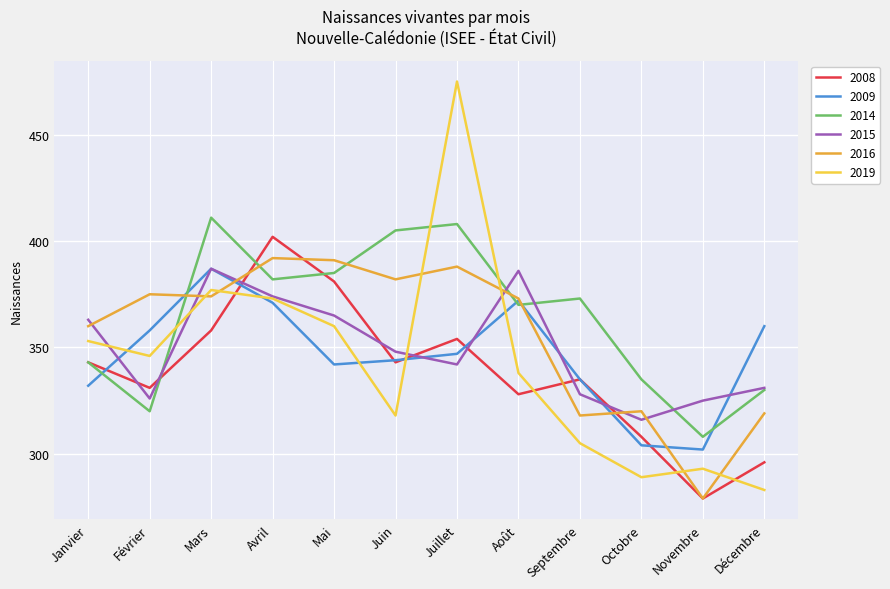

What is the greatest value displayed?

475